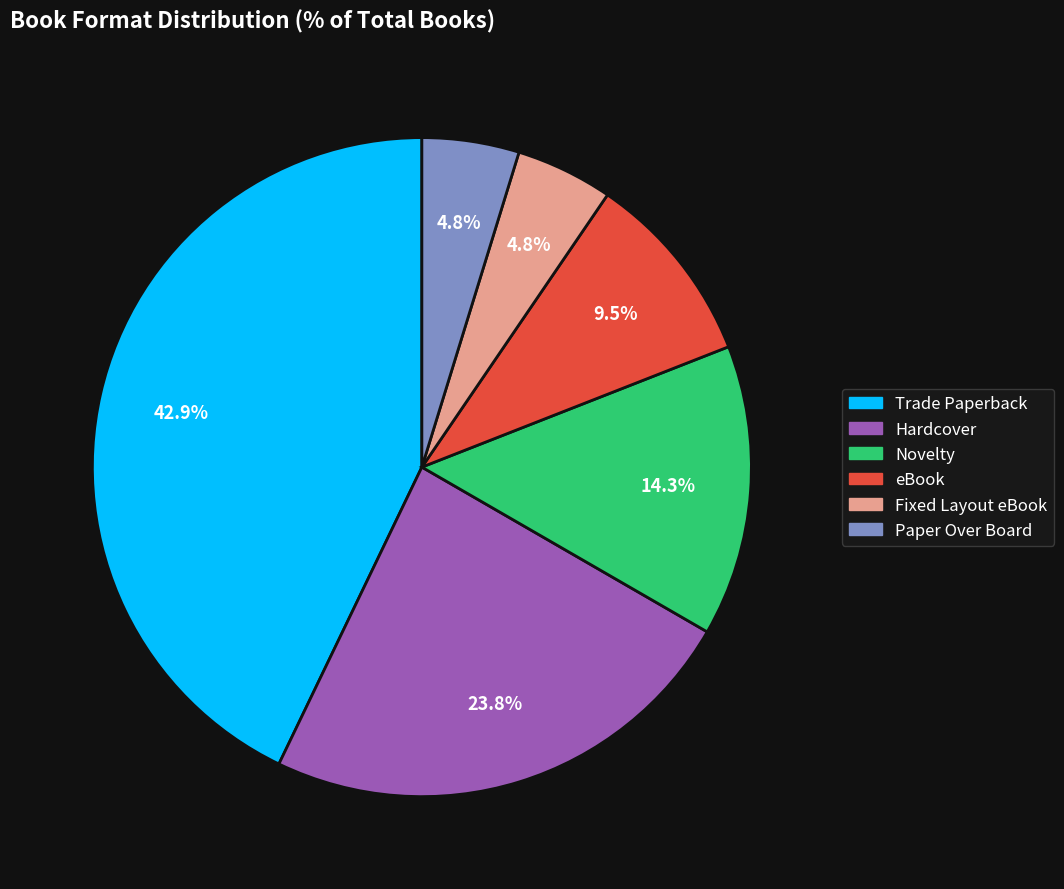

Which has a higher value, Fixed Layout eBook or Novelty?

Novelty